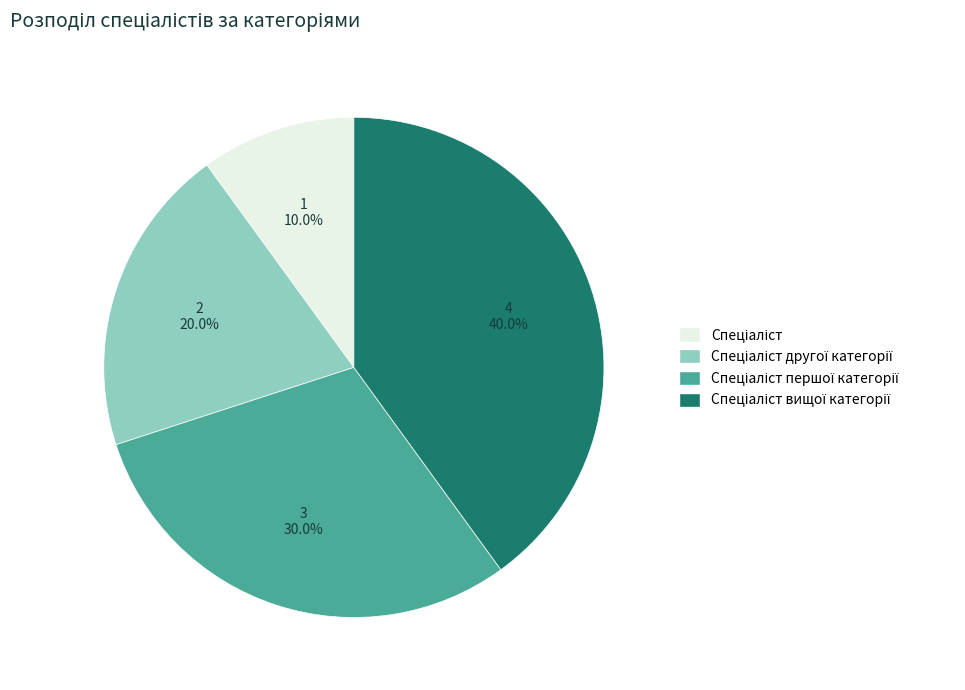

Is there a majority slice in this chart?

No